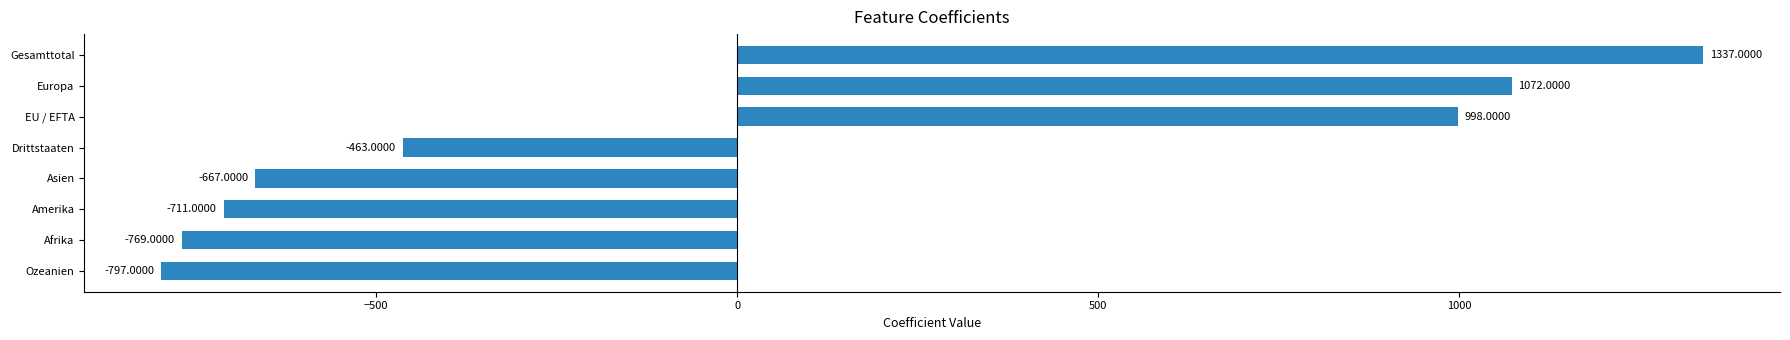

Between Gesamttotal and Asien, which is larger?

Gesamttotal